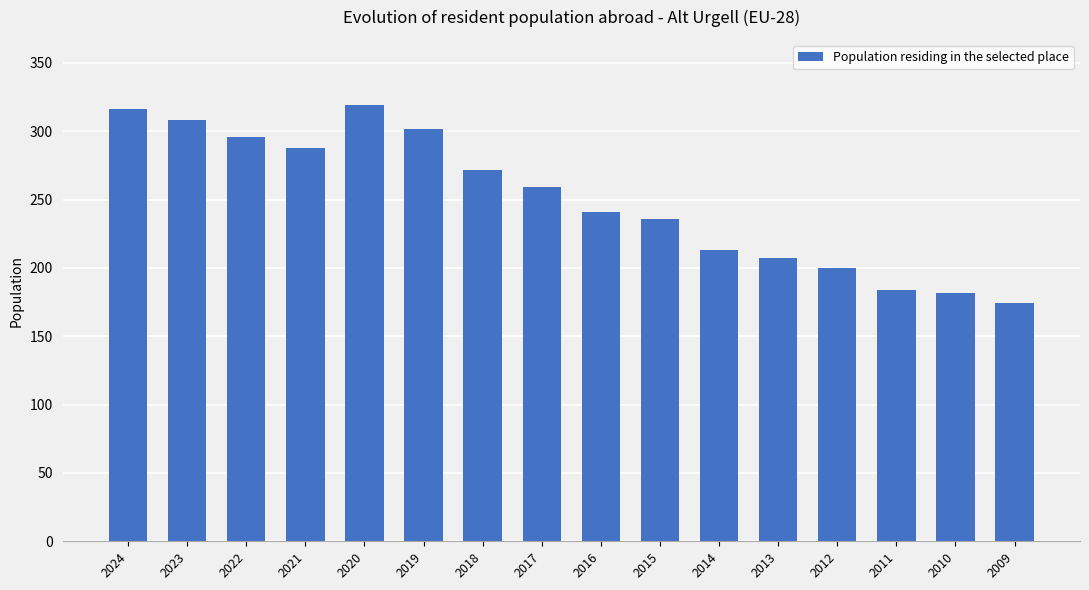

Which label corresponds to the largest value in the chart?

2020